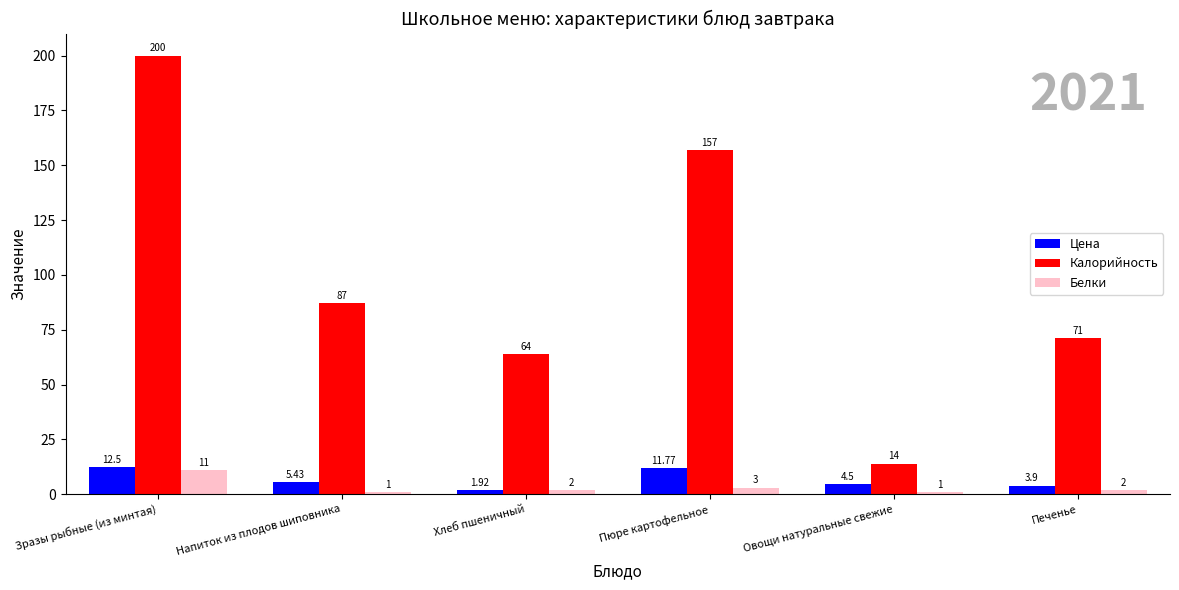

List the series in order of their peak value, lowest first.

Белки, Цена, Калорийность